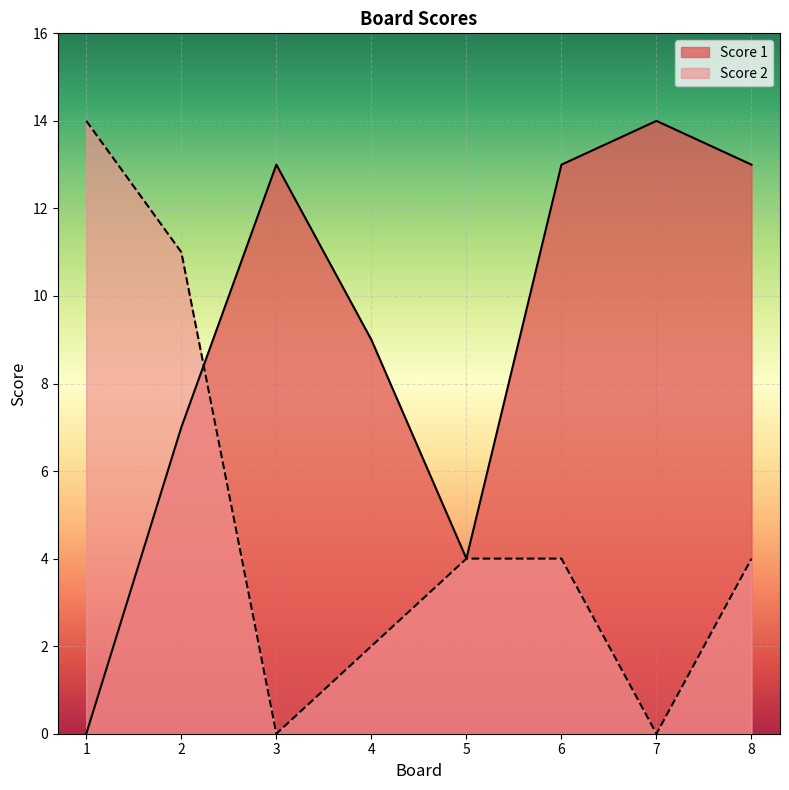

Between 7 and 4, which is larger?

7